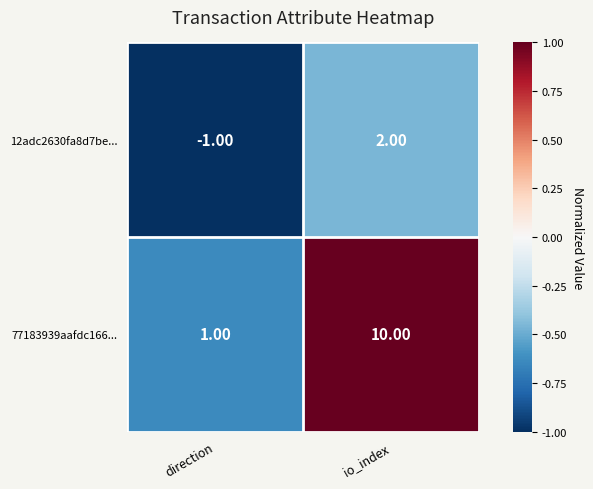

Rank the categories by 12adc2630fa8d7be... value from lowest to highest.

direction, io_index